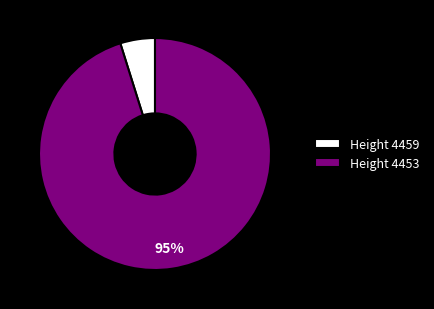

Do Height 4453 and Height 4459 together represent more than half of the pie?

Yes